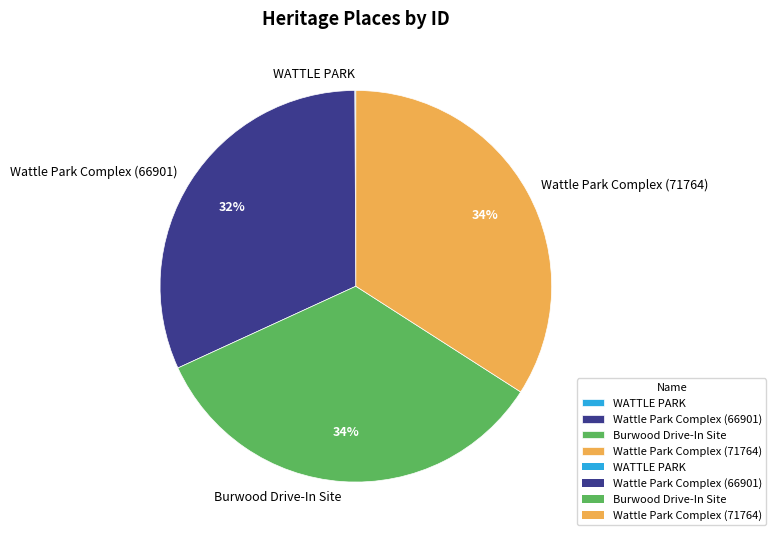

Is the sum of Burwood Drive-In Site and Wattle Park Complex (71764) greater than half?

Yes